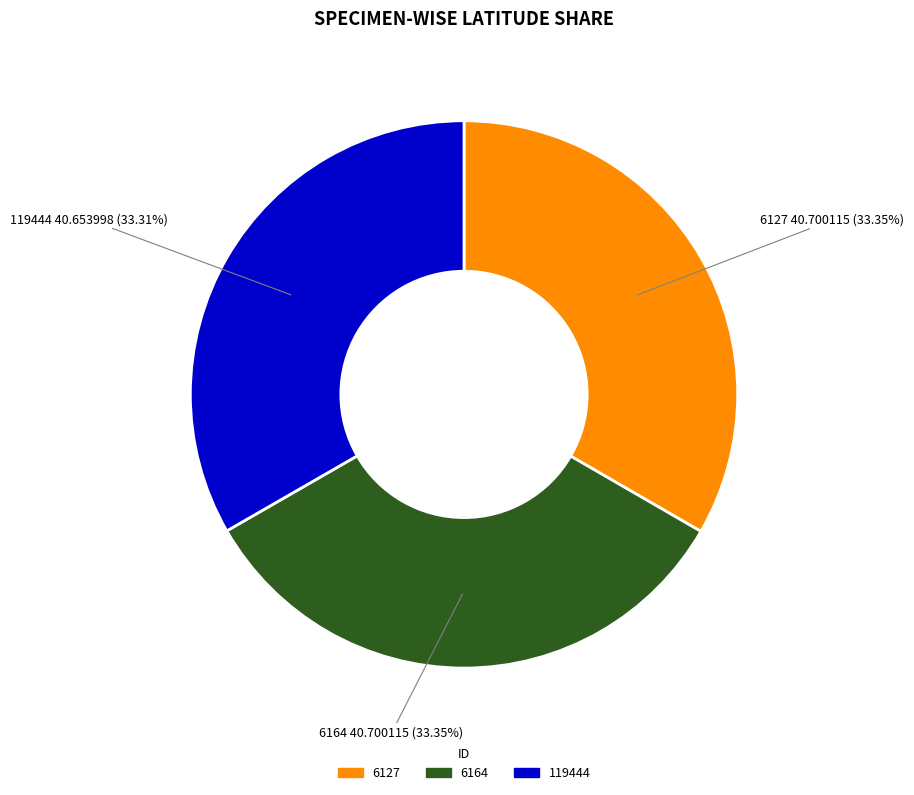

What is the ratio of the value at 119444 to the value at 6164?

1.0